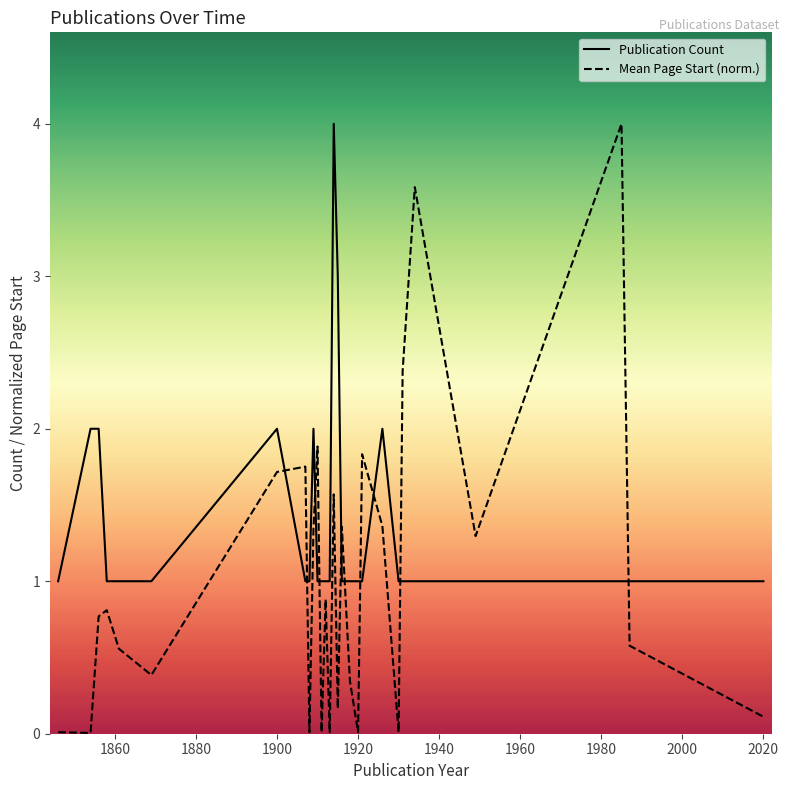

List the series in order of their overall mean, highest first.

Publication Count, Mean Page Start (norm.)